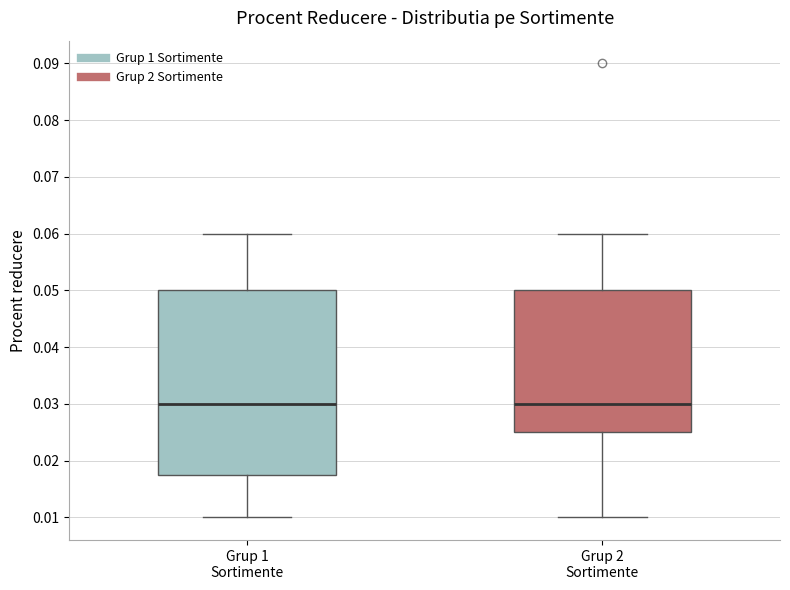

Comparing the boxes themselves (not the whiskers), which one is the tallest?

Grup 1 Sortimente